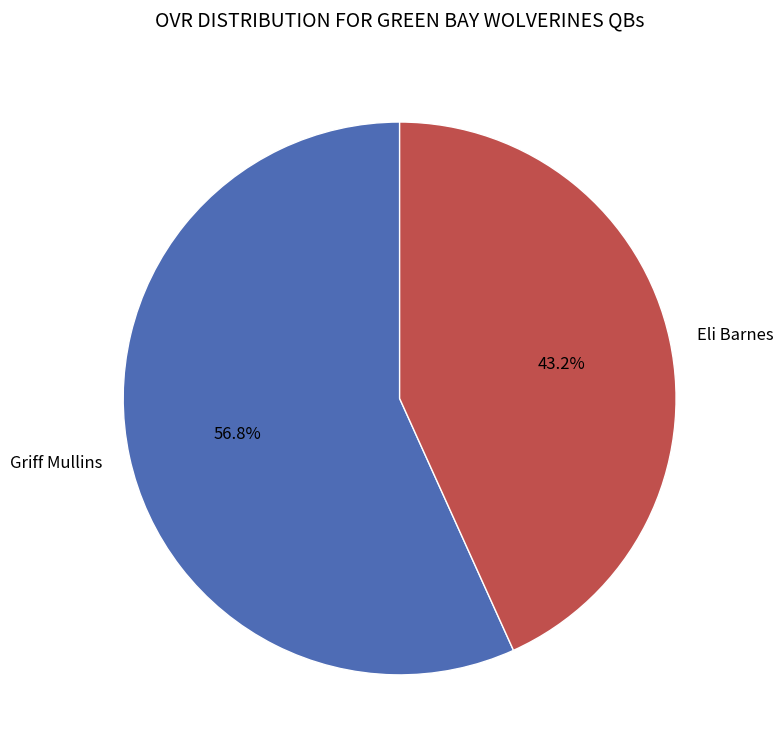

Count the number of slices in the pie.

2